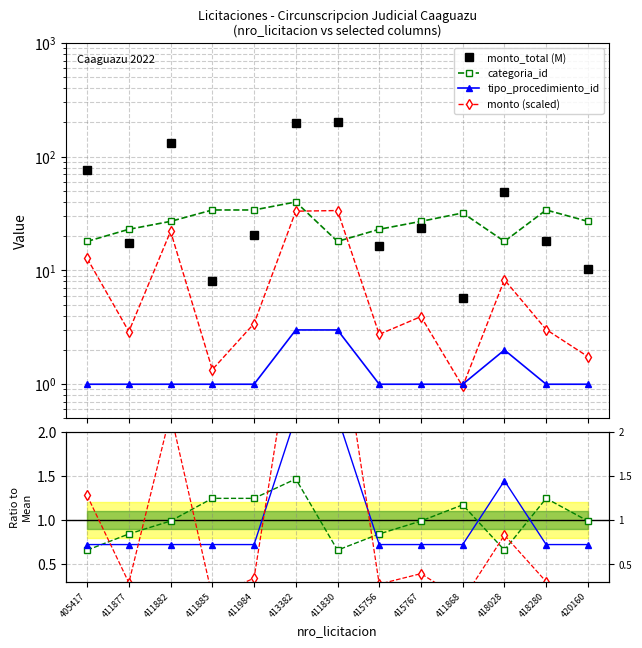

How many lines are shown in the chart?

3